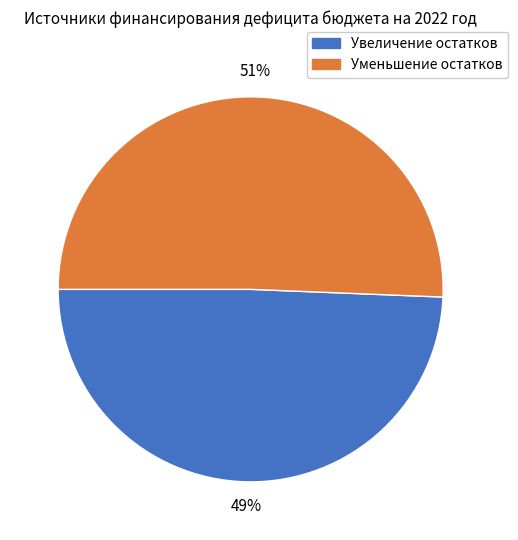

How many slices are in this pie chart?

2